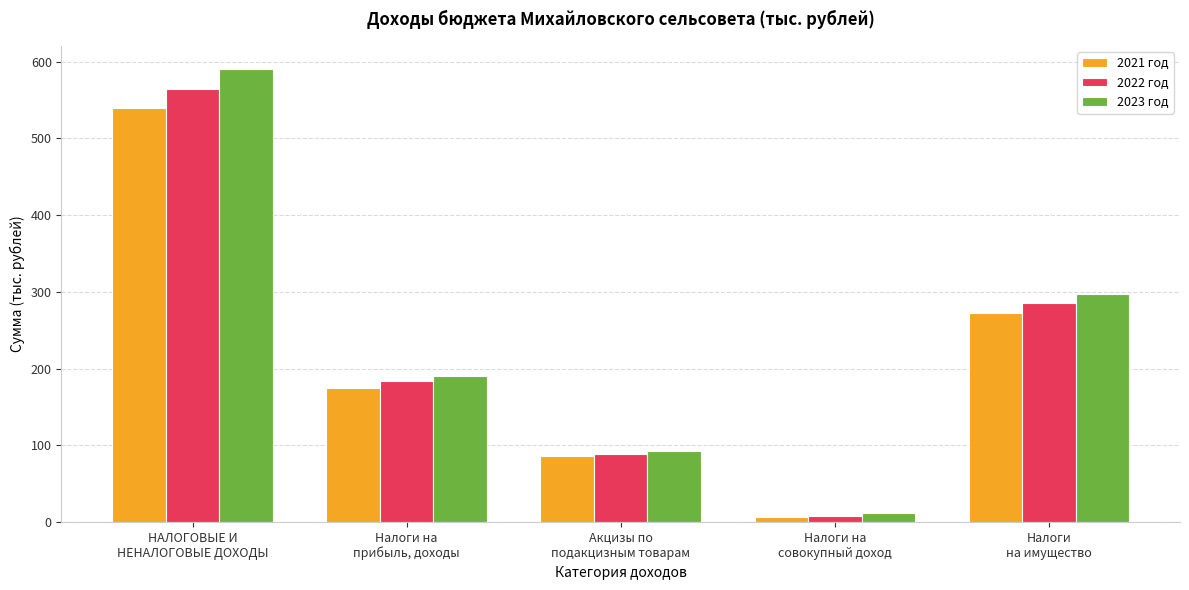

Which series has the widest spread of values?

2023 год